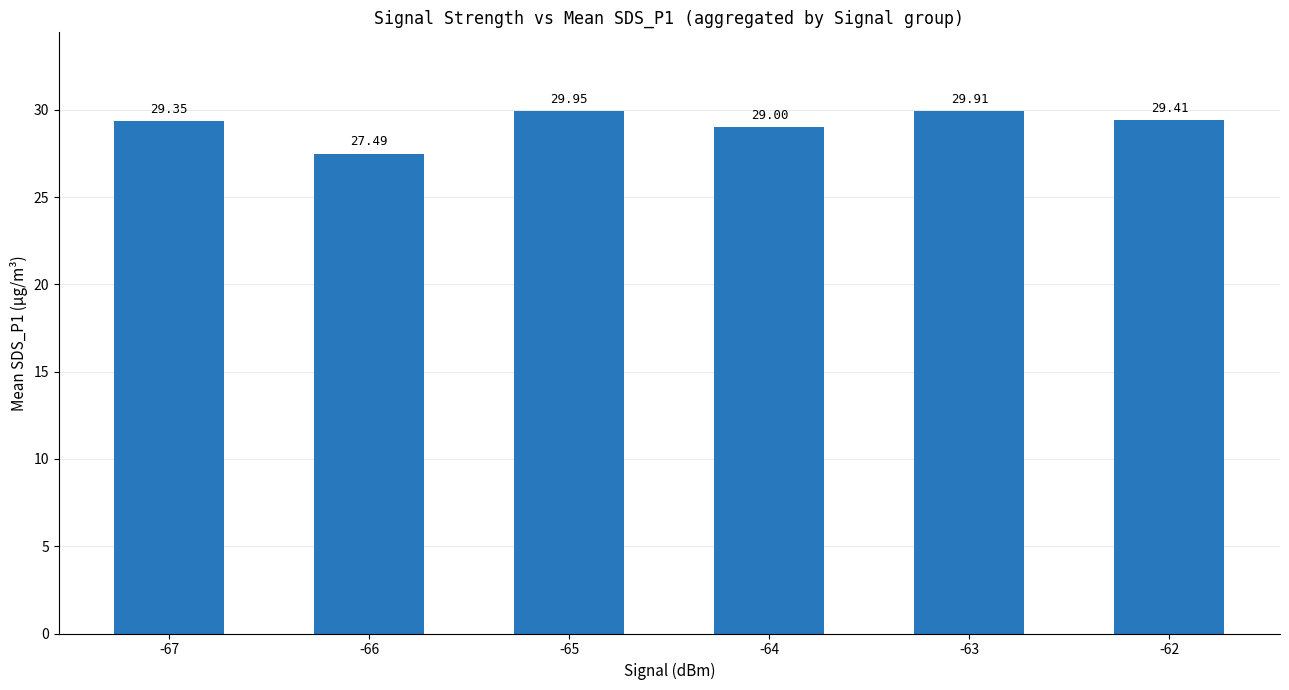

Read the value at -66.

27.5